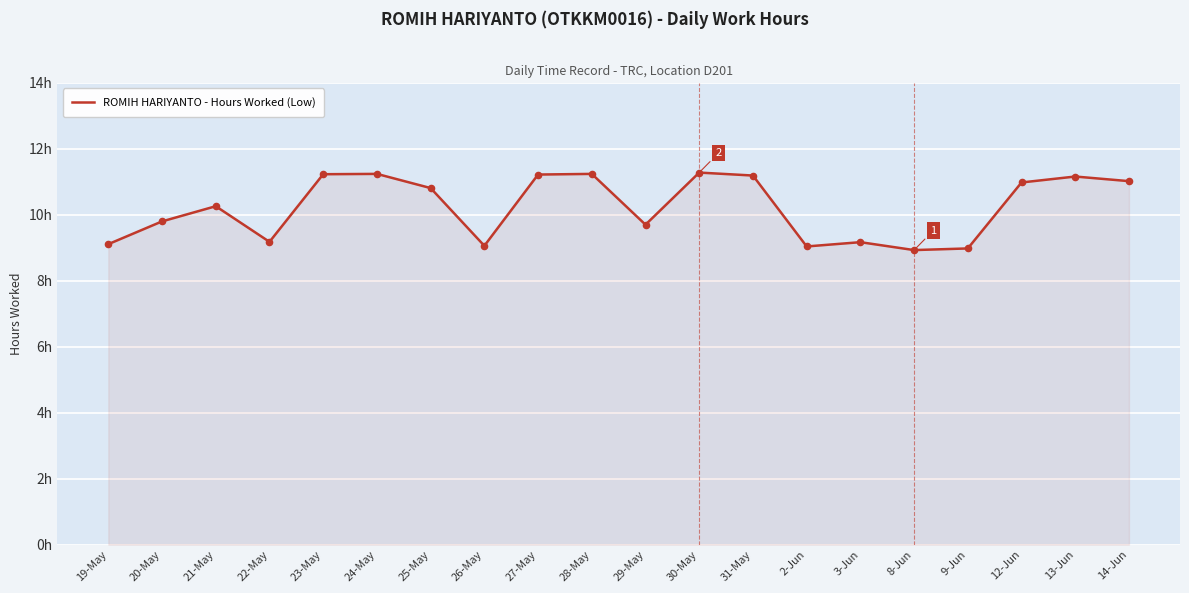

Which has a higher value, 12-Jun or 13-Jun?

13-Jun